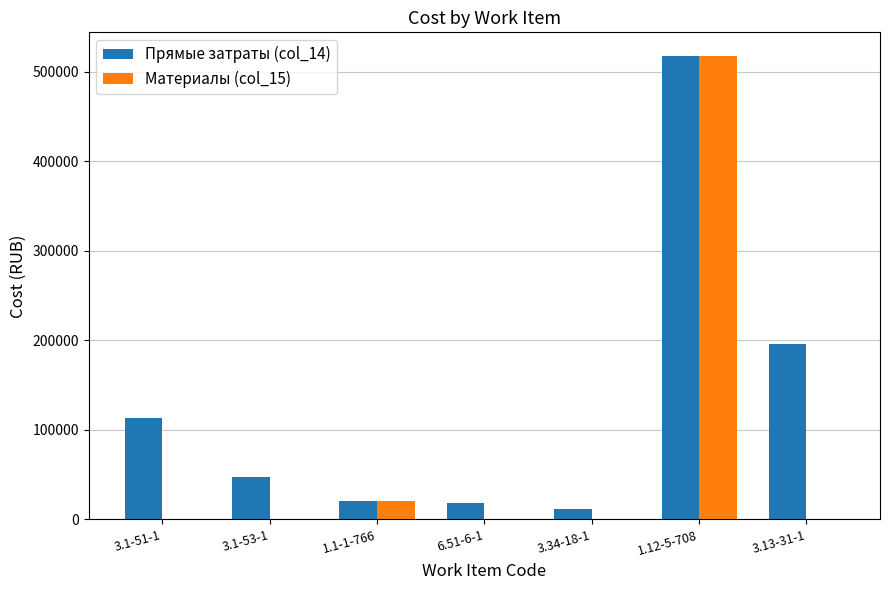

At which label does Материалы (col_15) reach its peak?

1.12-5-708